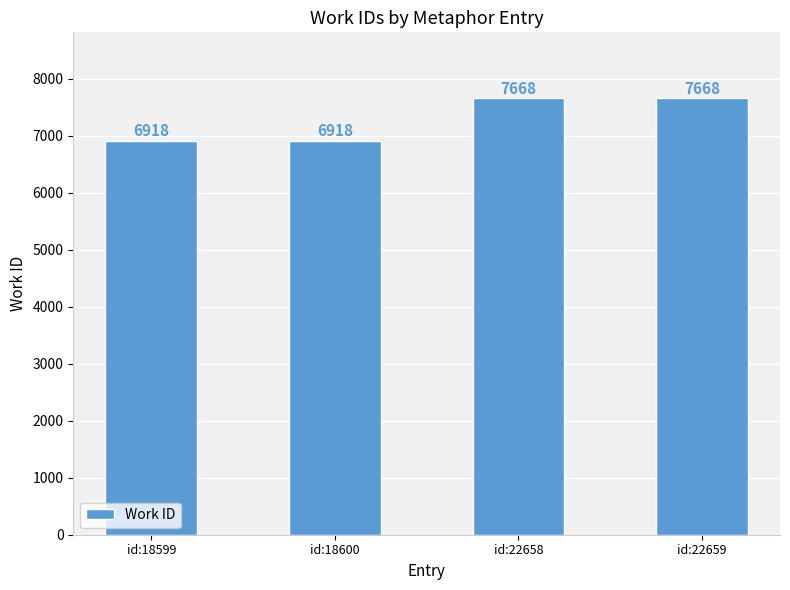

Is it true that the value at id:18599 is 10190?

False